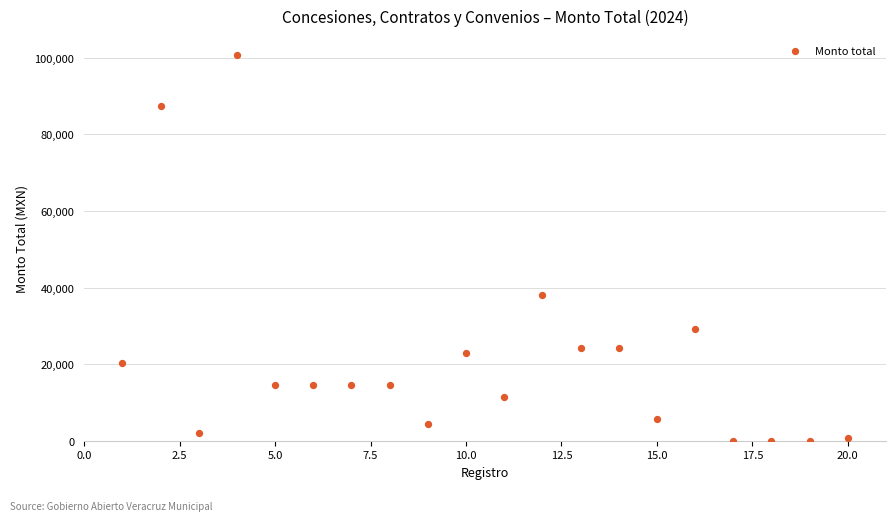

What is the range of X values (max minus min)?

19